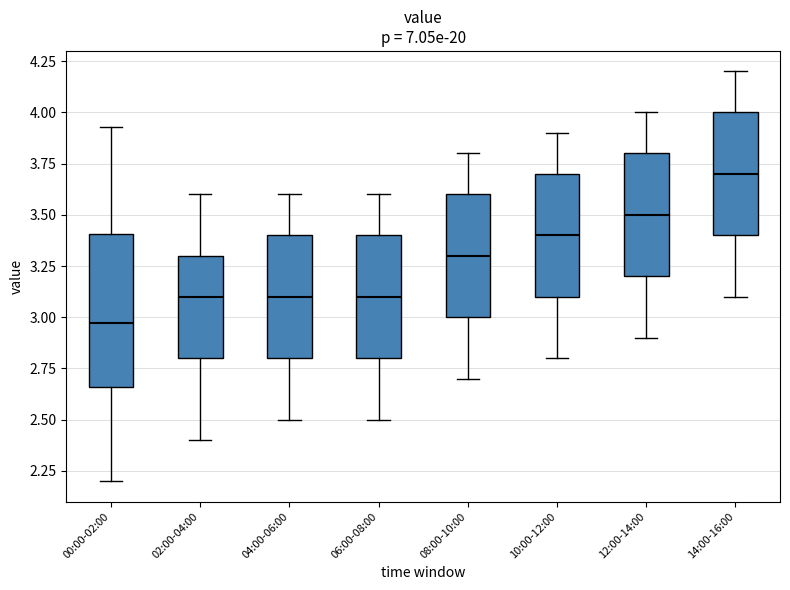

Reading left to right, transcribe this box plot: for each box, give where its median line is, the range the box spans, and where its two whiskers end, as read against the y-axis. The values are not printed on the chart, so give them approximately, as read against the axis.

00:00-02:00: median 2.95, box 2.65 to 3.40, whiskers 2.20 to 3.95
02:00-04:00: median 3.10, box 2.80 to 3.30, whiskers 2.40 to 3.60
04:00-06:00: median 3.10, box 2.80 to 3.40, whiskers 2.50 to 3.60
06:00-08:00: median 3.10, box 2.80 to 3.40, whiskers 2.50 to 3.60
08:00-10:00: median 3.30, box 3.00 to 3.60, whiskers 2.70 to 3.80
10:00-12:00: median 3.40, box 3.10 to 3.70, whiskers 2.80 to 3.90
12:00-14:00: median 3.50, box 3.20 to 3.80, whiskers 2.90 to 4.00
14:00-16:00: median 3.70, box 3.40 to 4.00, whiskers 3.10 to 4.20